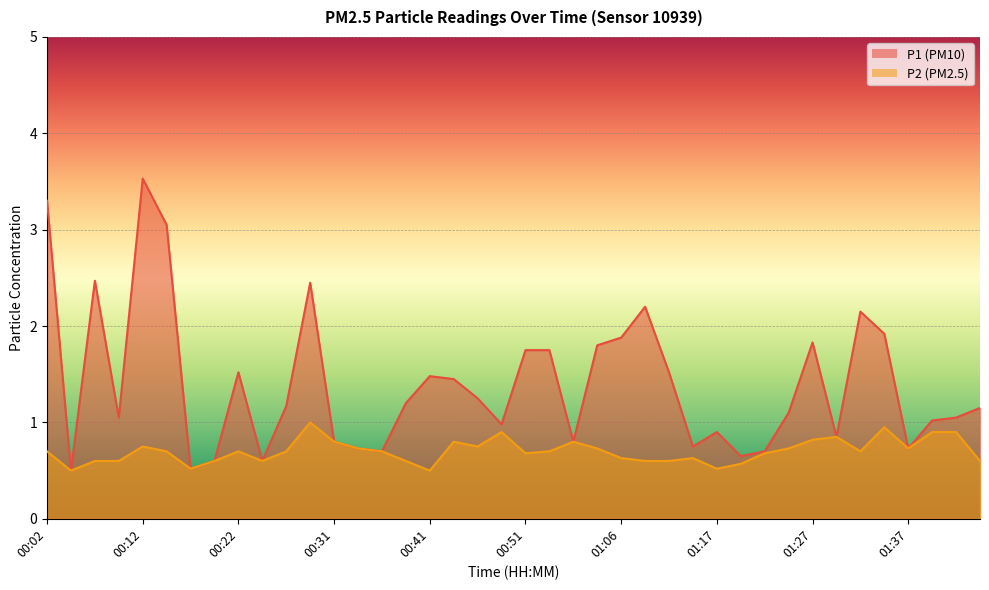

At which category is the sum across all series the highest?

00:12